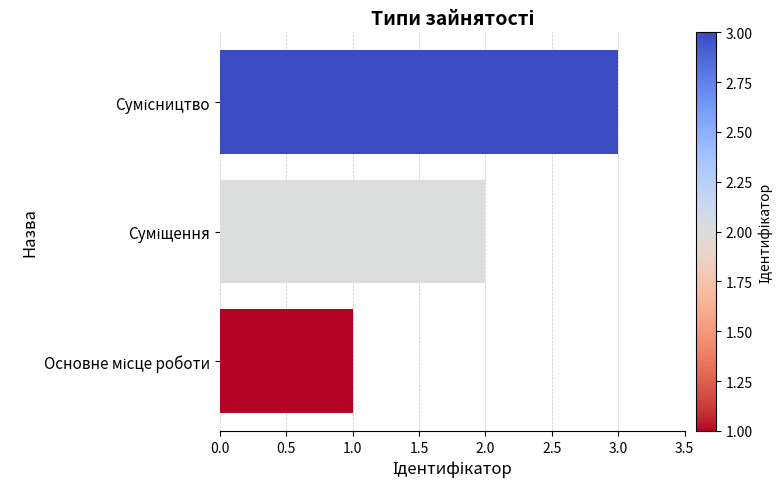

What is the sum of all values?

6